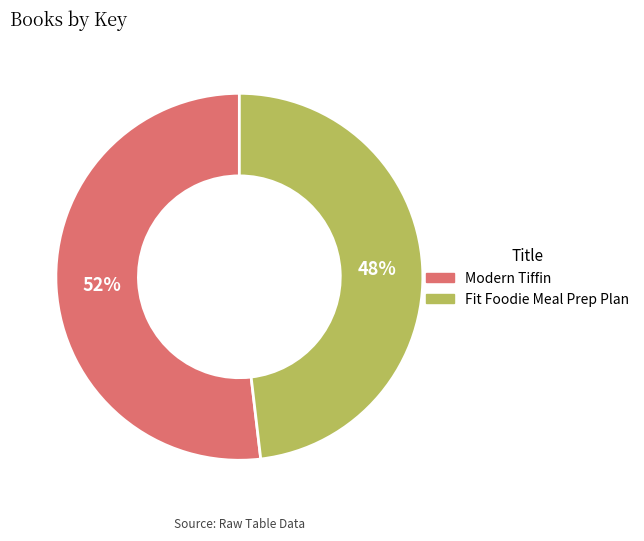

Between Modern Tiffin and Fit Foodie Meal Prep Plan, which is larger?

Modern Tiffin